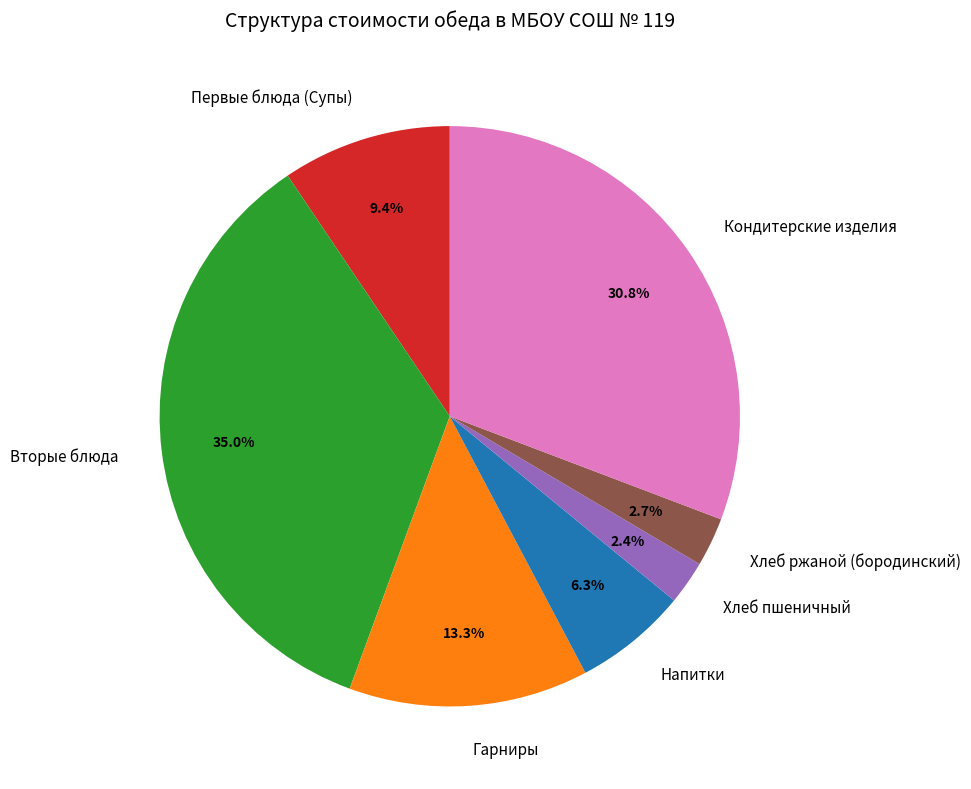

True or false: Напитки accounts for 6% of the total.

True